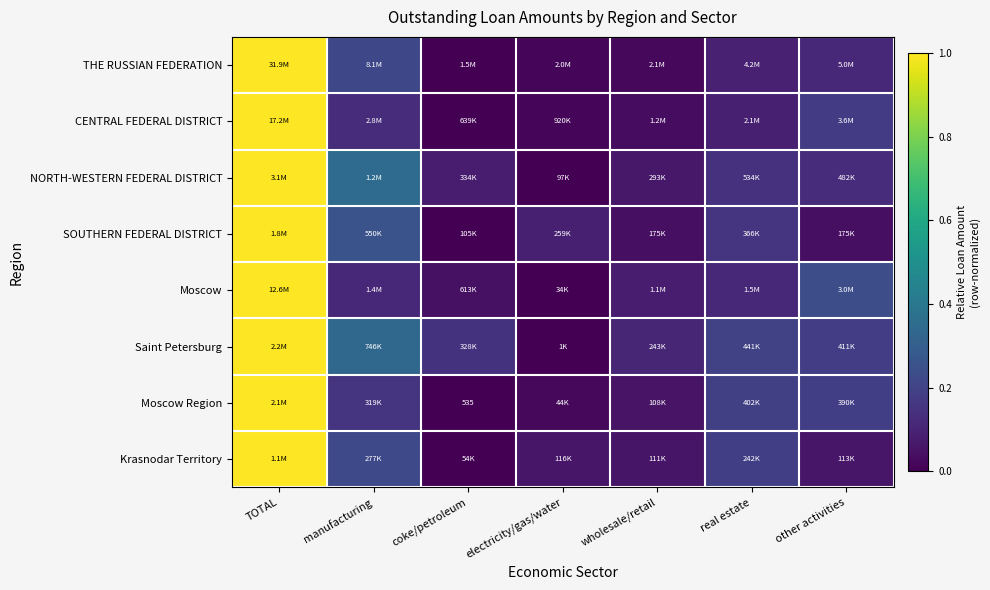

What is the greatest value displayed?

1.0